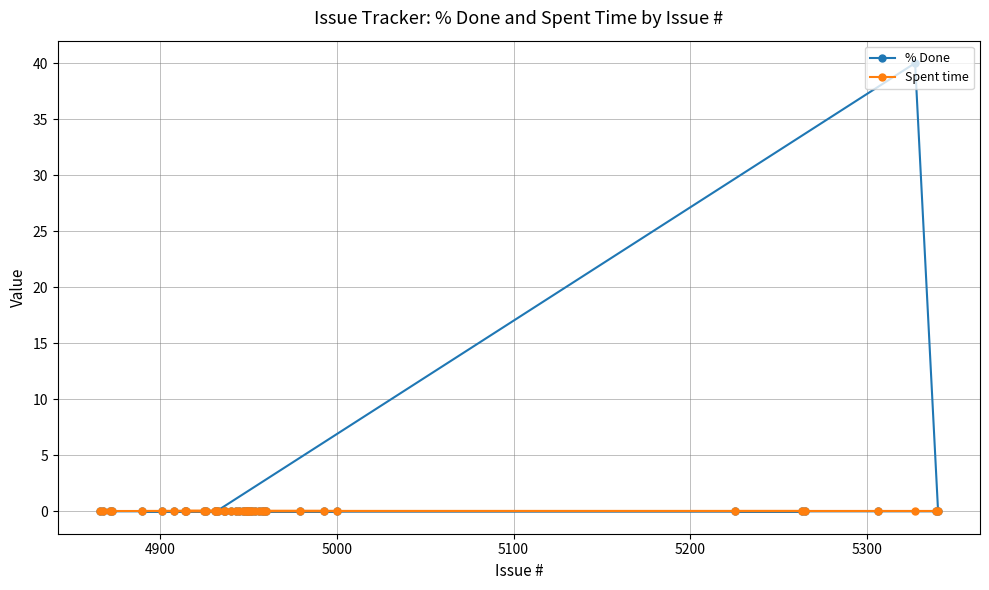

What is the greatest value displayed?

40